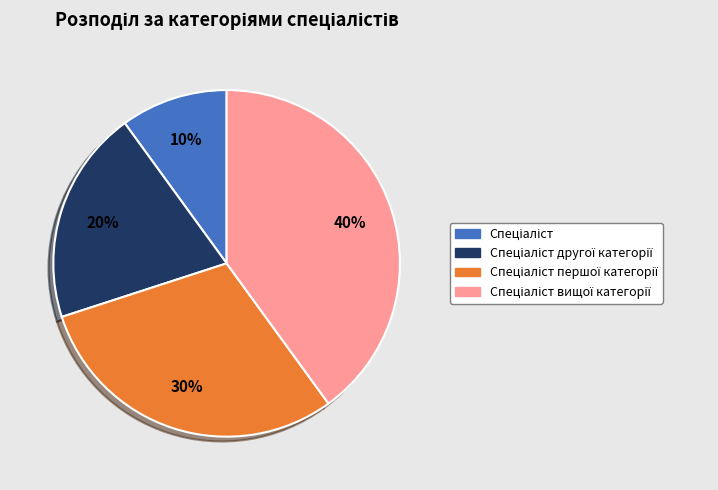

How many slices are in this pie chart?

4